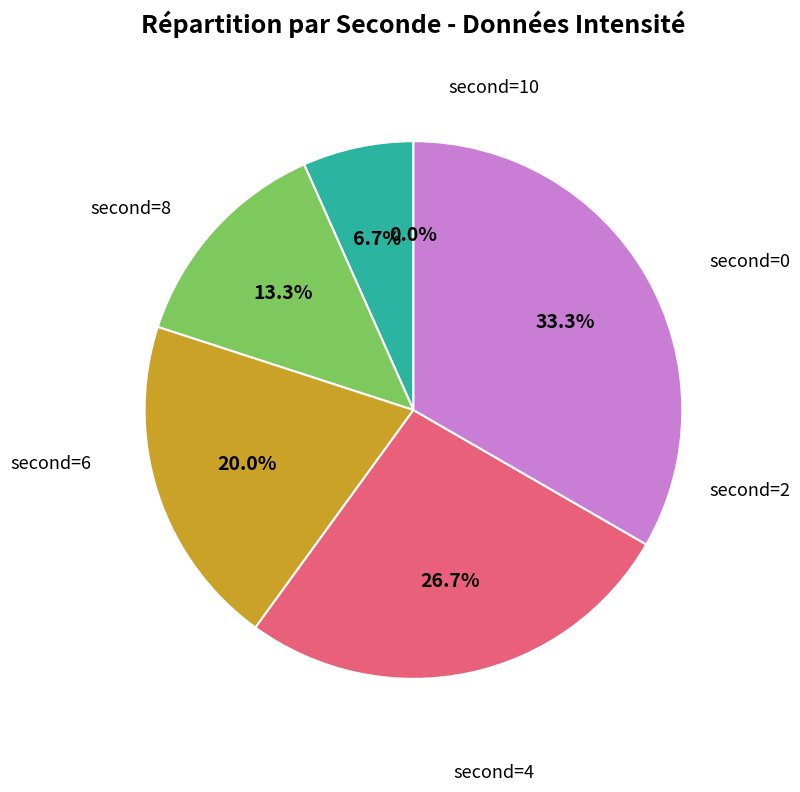

Count the number of slices in the pie.

6